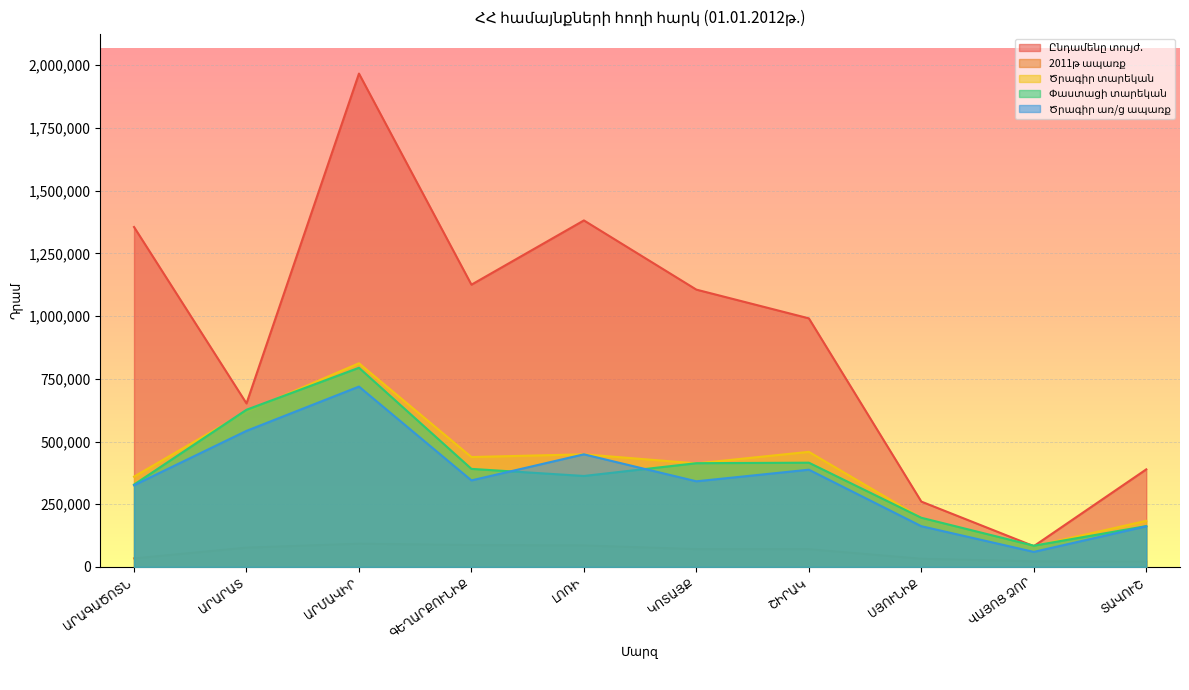

How many lines are shown in the chart?

5